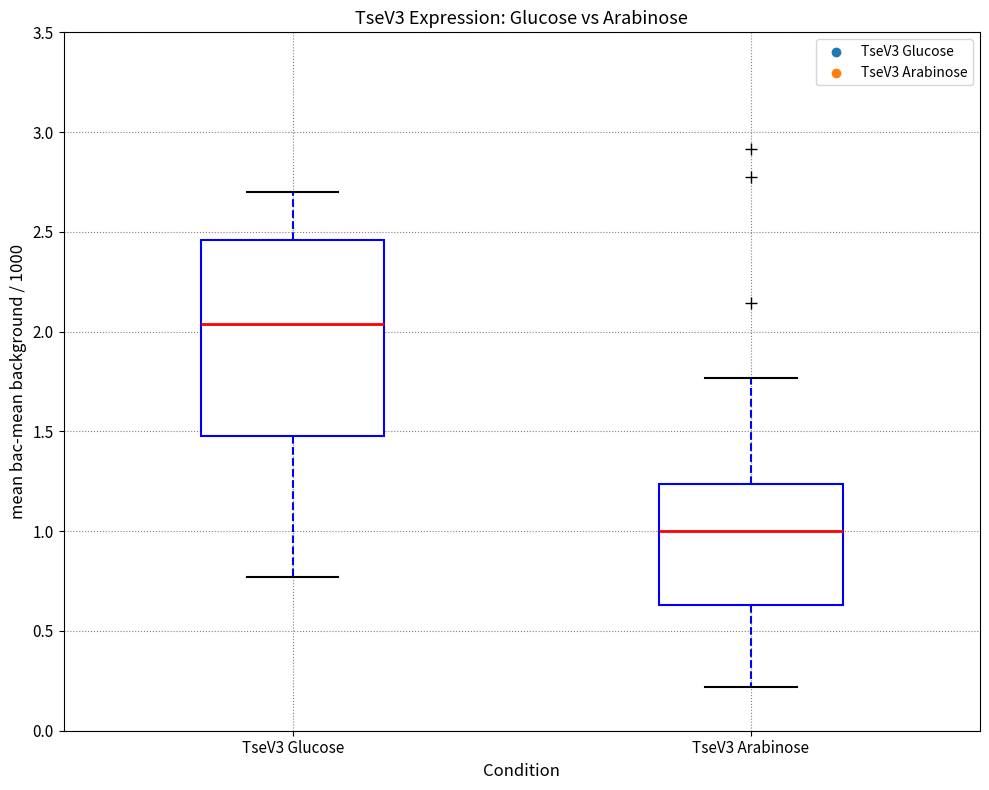

Reading left to right, read every box against the y-axis: the position of its median line, the range the box covers, and the ends of its whiskers. The values are not printed on the chart, so give them approximately, as read against the axis.

TseV3 Glucose: median 2.05, box 1.50 to 2.45, whiskers 0.75 to 2.70
TseV3 Arabinose: median 1.00, box 0.65 to 1.25, whiskers 0.20 to 1.75